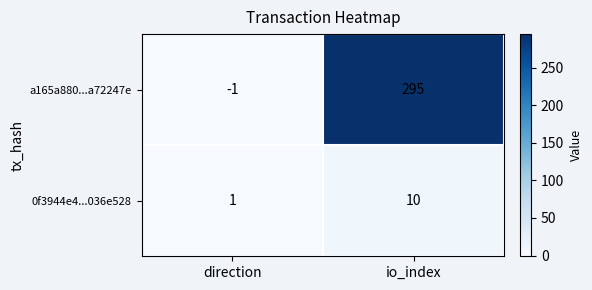

Reading left to right, transcribe all the data shown in this chart.

a165a880...a72247e: -1	295
0f3944e4...036e528: 1	10